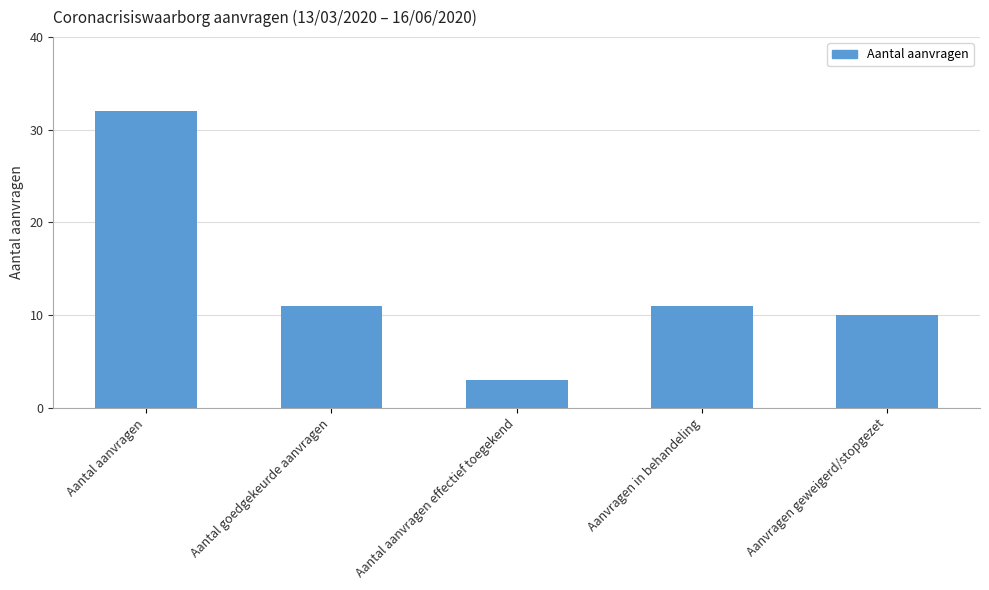

What is the label of the 4th bar from the right?

Aantal goedgekeurde aanvragen